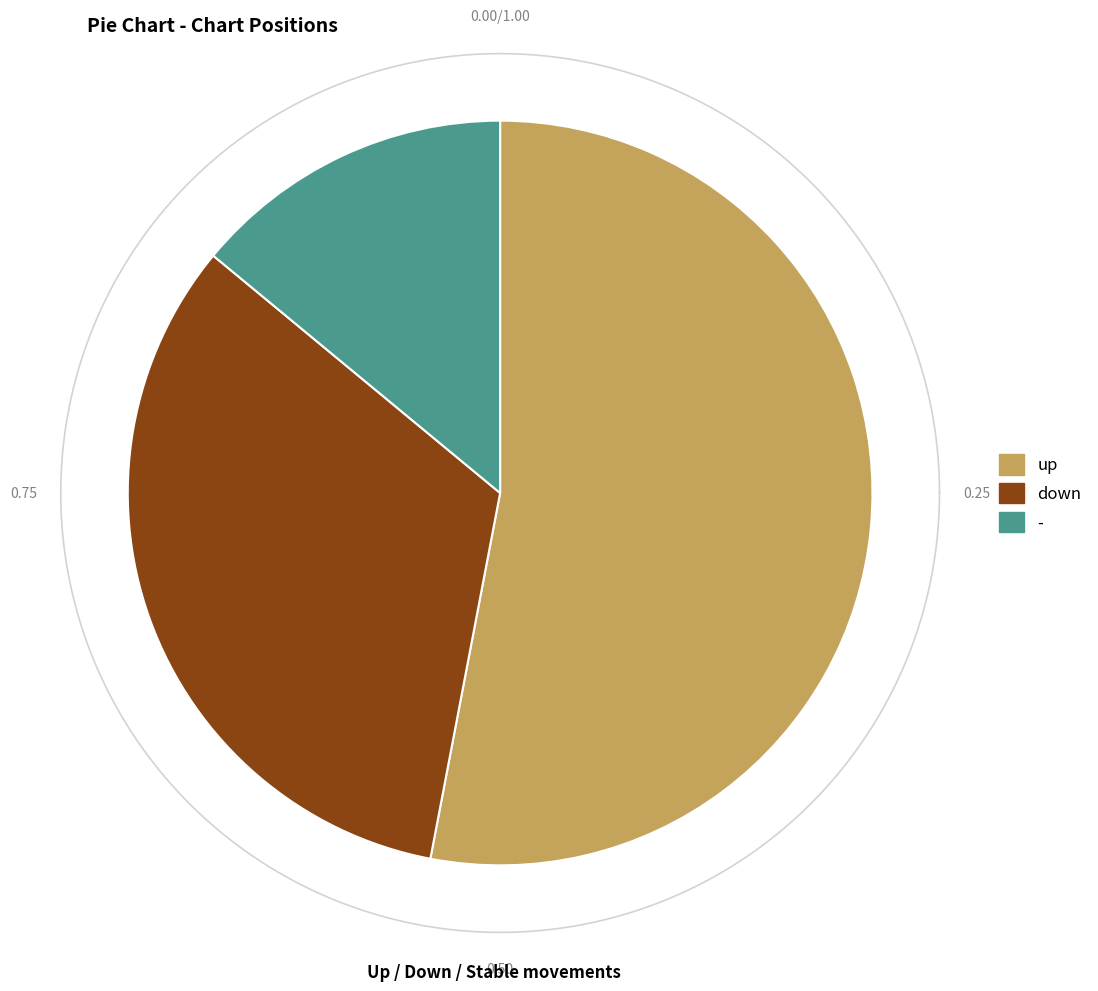

To the nearest percent, what percentage of the pie is -?

14%